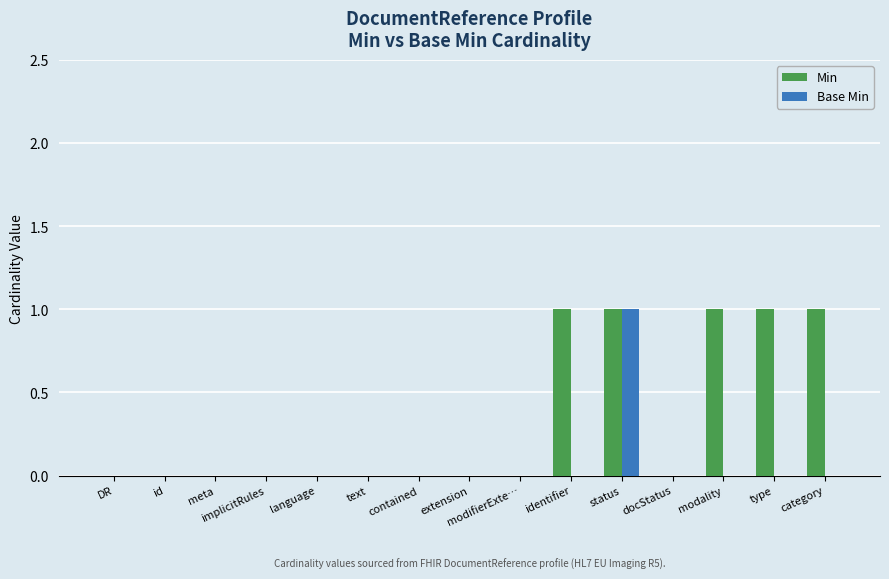

The Base Min series shows 0 at id. True or false?

True